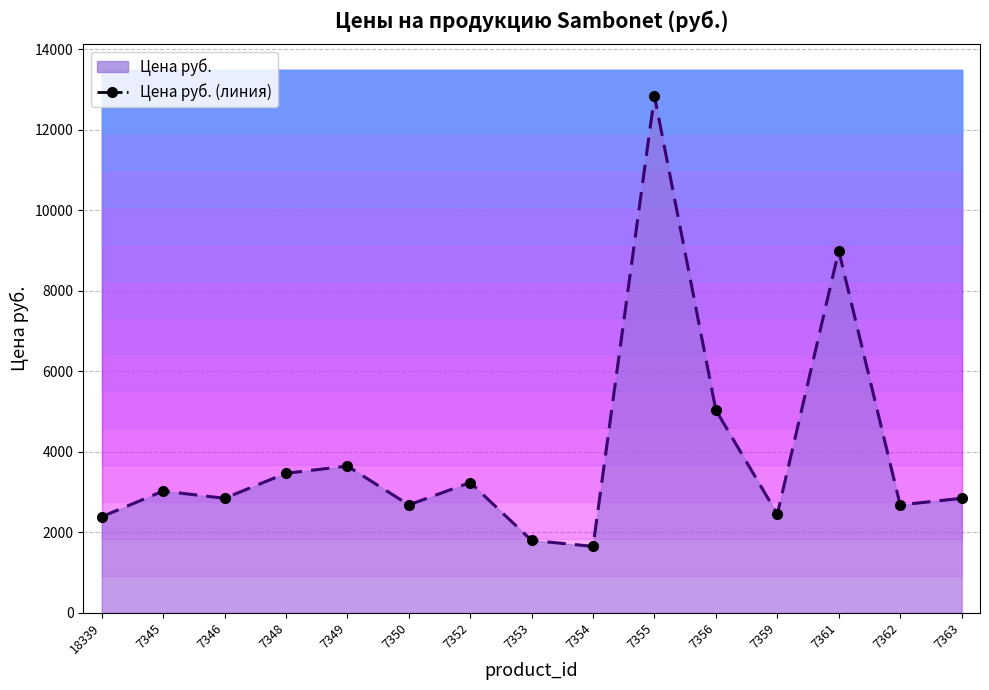

What is the change in value from 7361 to 7363?

-6150.9